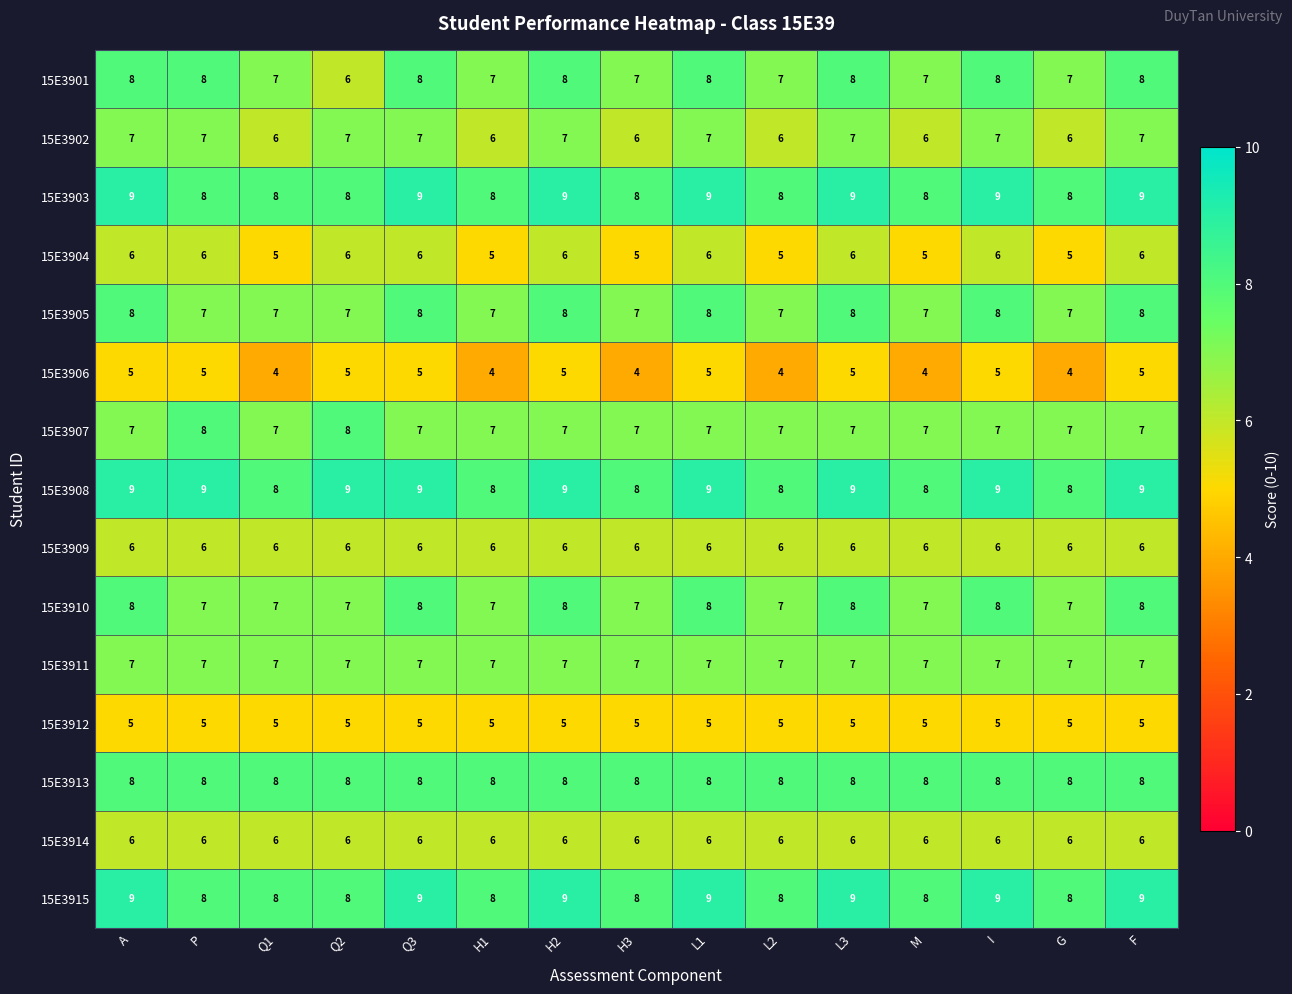

What is the maximum value shown in the chart?

9